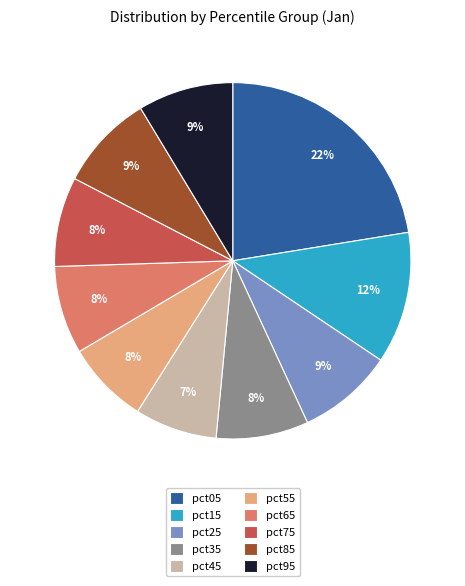

Is there any slice that represents more than half of the pie?

No